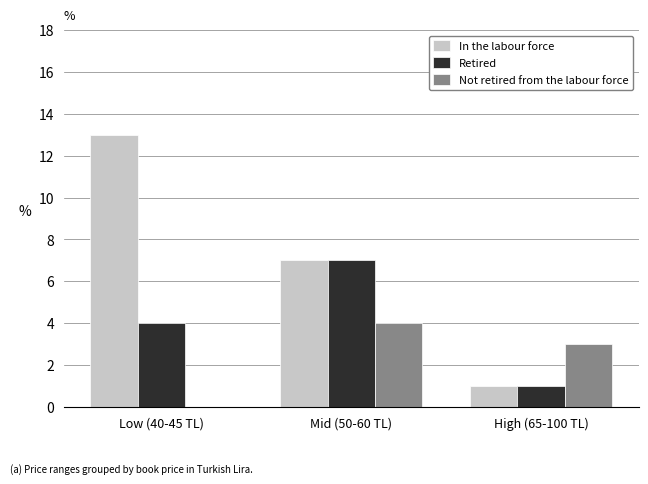

What are all the series names shown in the legend?

In the labour force, Retired, Not retired from the labour force